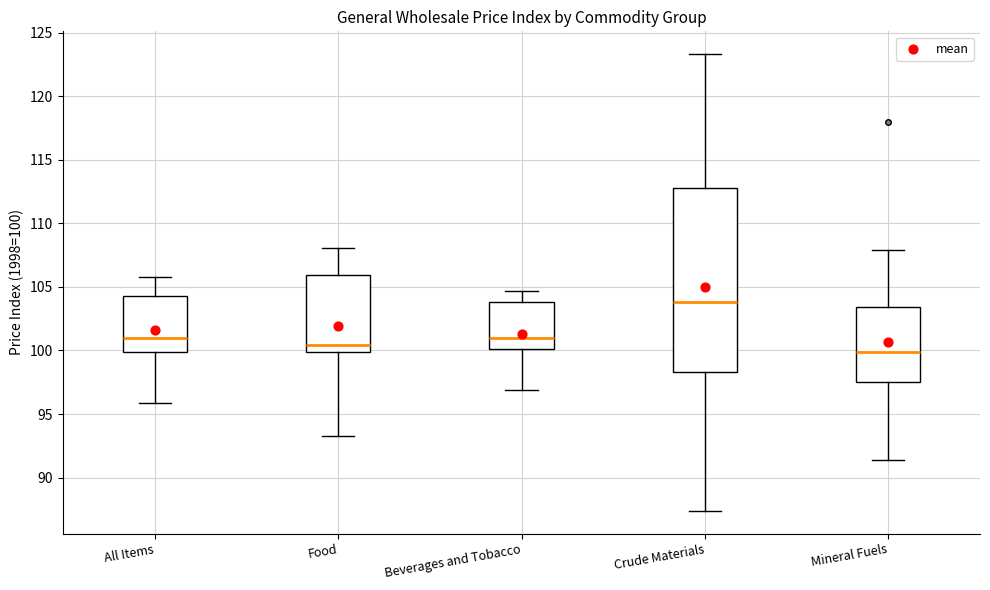

Which box is the tallest, from its lower edge to its upper edge?

Crude Materials